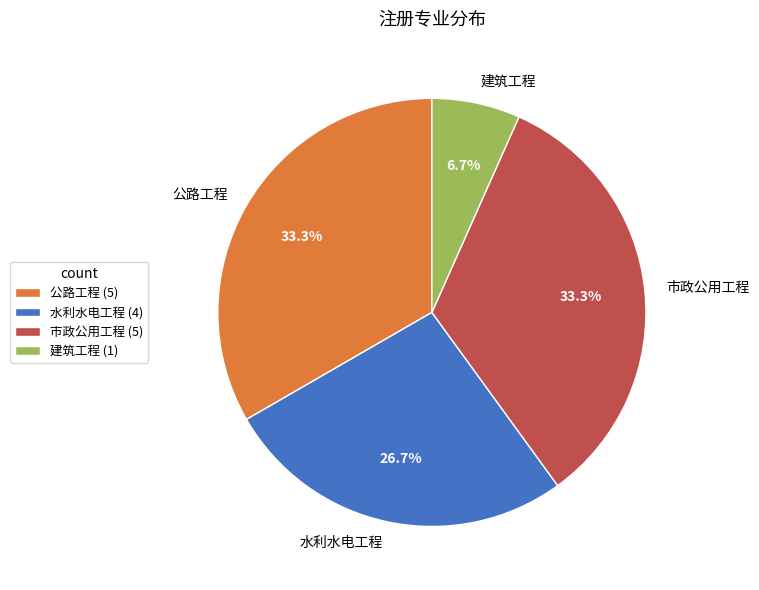

To the nearest percent, what is the average slice percentage?

25%